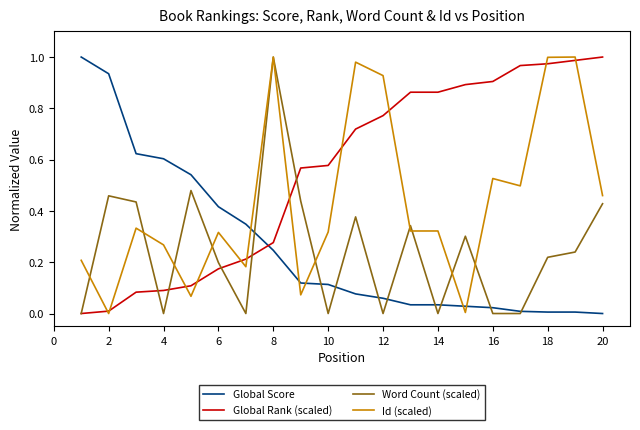

True or false: Id (scaled) and Global Score cross at least once.

True